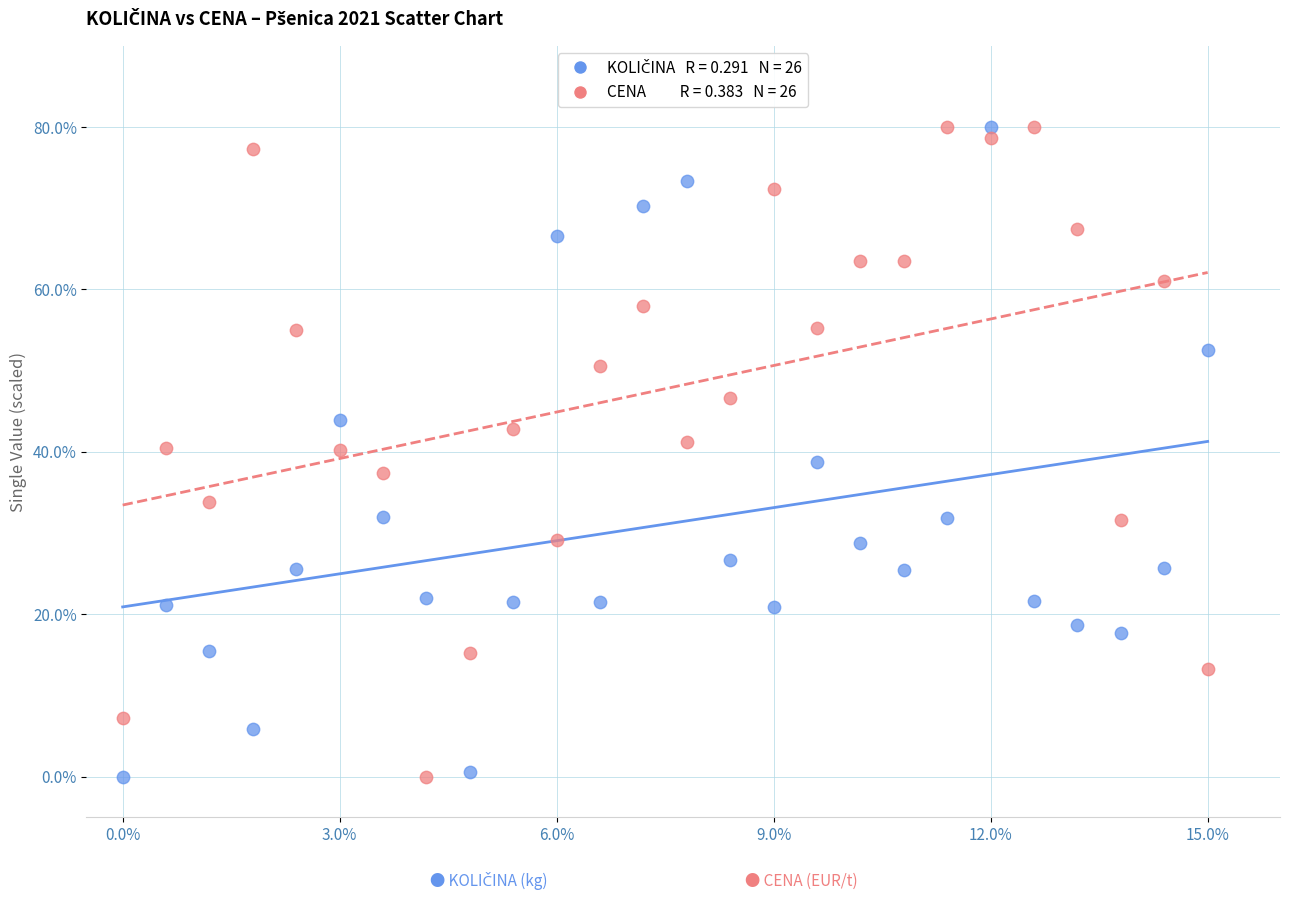

Across all data points, what is the range of Y values (max minus min)?

80.0